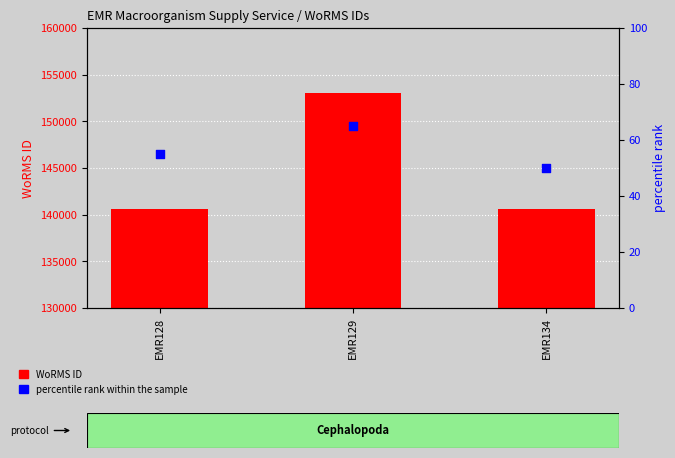

At which category is the sum across all series the highest?

EMR129